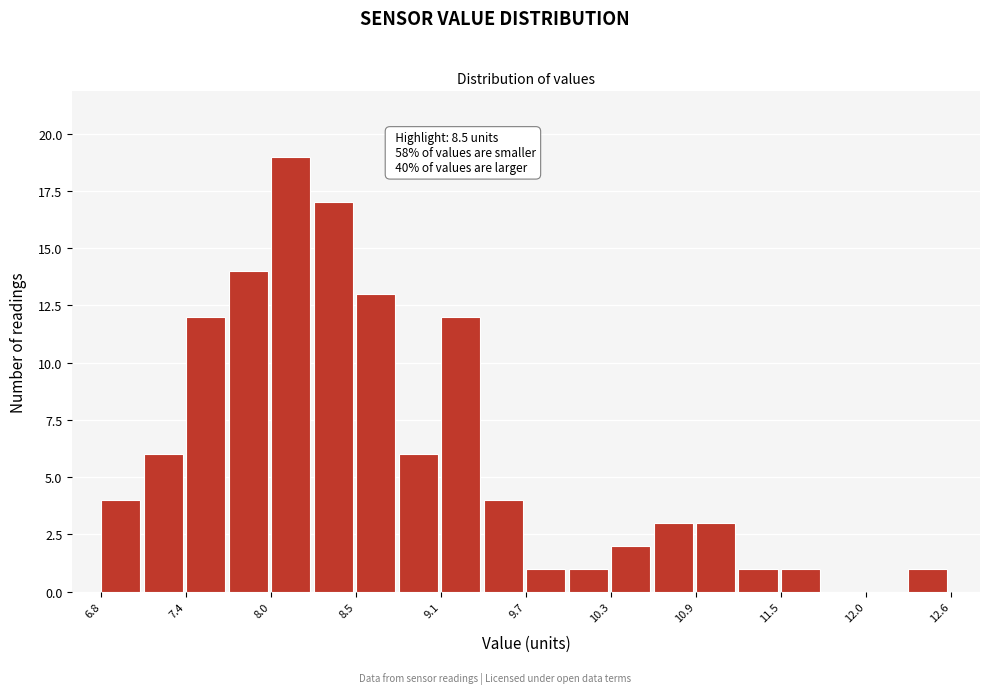

Read against the x-axis, roughly where is the centre of the tallest bar?

8.1